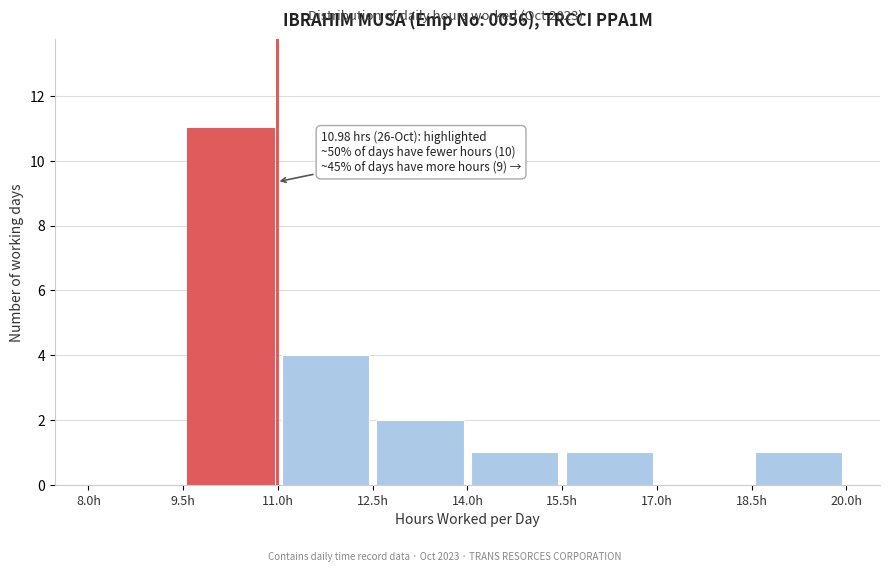

Which range on the x-axis has the tallest bar?

9.5 to 11.0